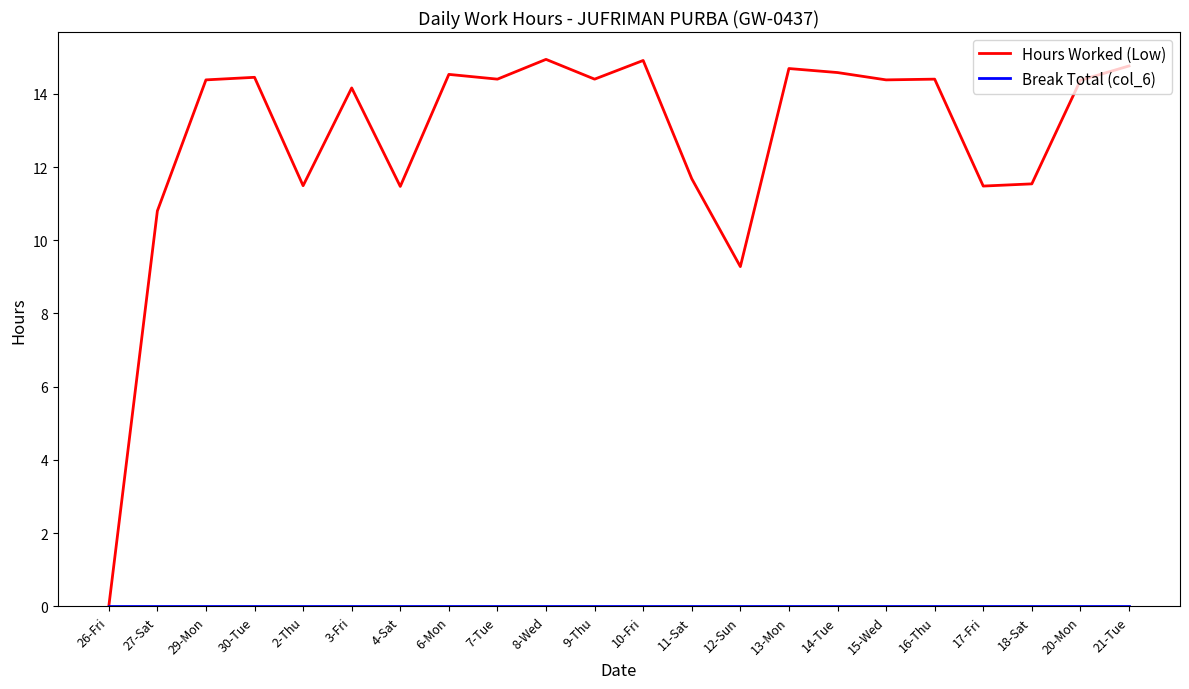

What is the total value across all series at 13-Mon?

14.7